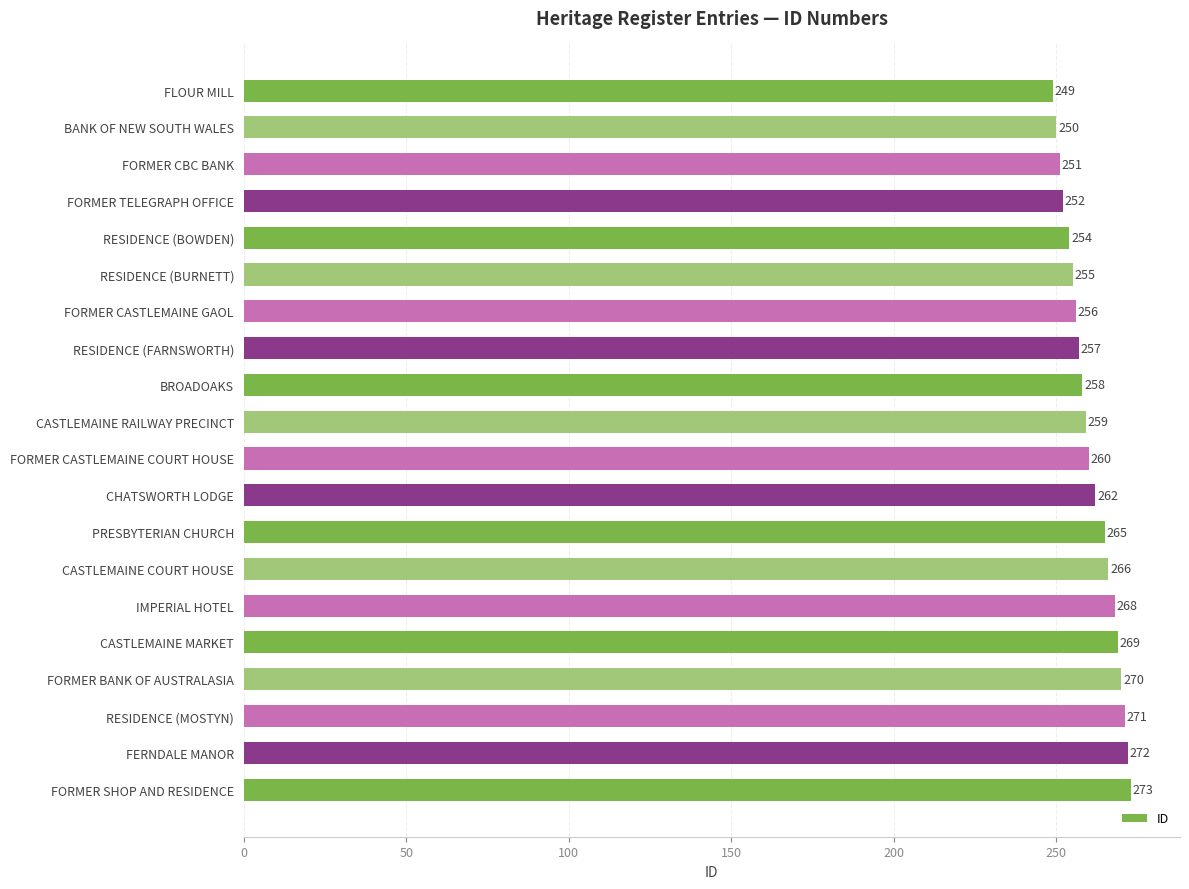

What is the label of the 1st bar from the top?

FLOUR MILL